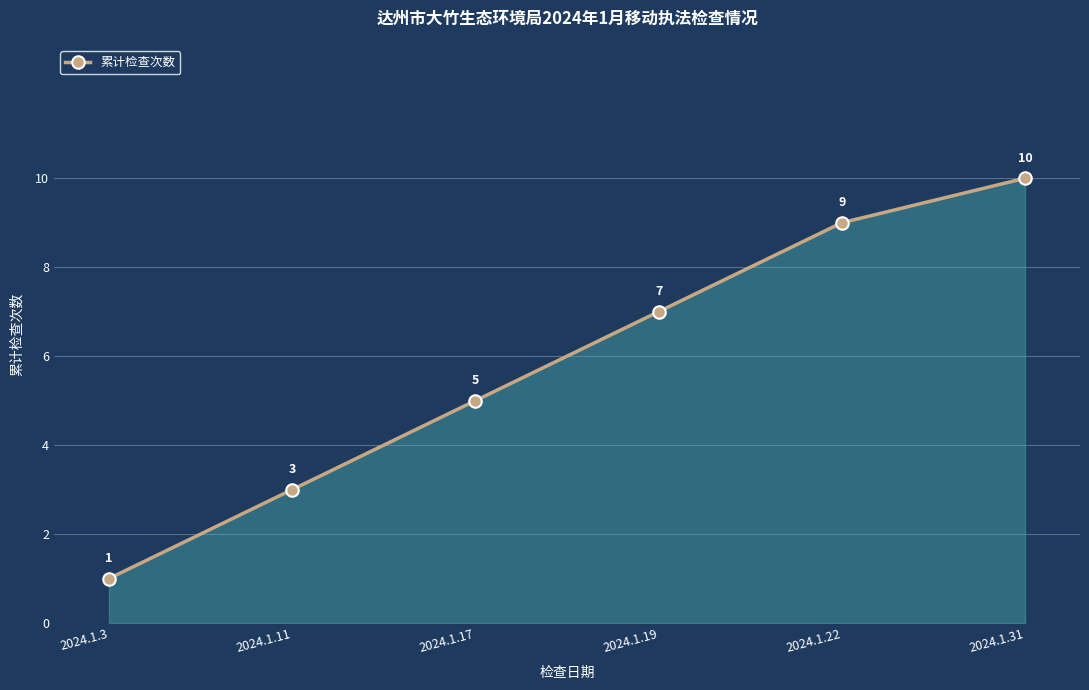

What is the minimum value shown in the chart?

1